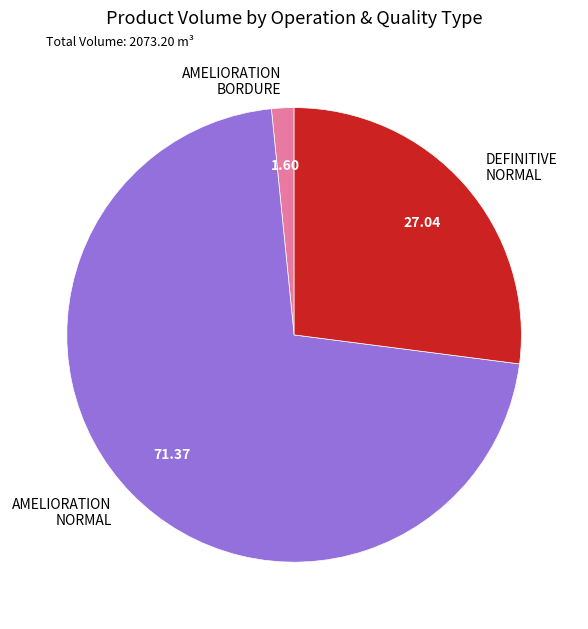

Approximately how many times larger is the value at AMELIORATION NORMAL compared to AMELIORATION BORDURE?

44.7